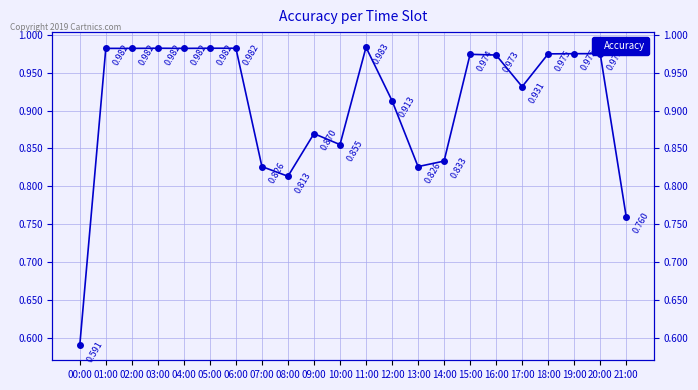

List the labels in order of value, smallest first.

00:00, 21:00, 08:00, 07:00, 13:00, 14:00, 10:00, 09:00, 12:00, 17:00, 16:00, 15:00, 18:00, 19:00, 20:00, 01:00, 02:00, 04:00, 03:00, 05:00, 06:00, 11:00